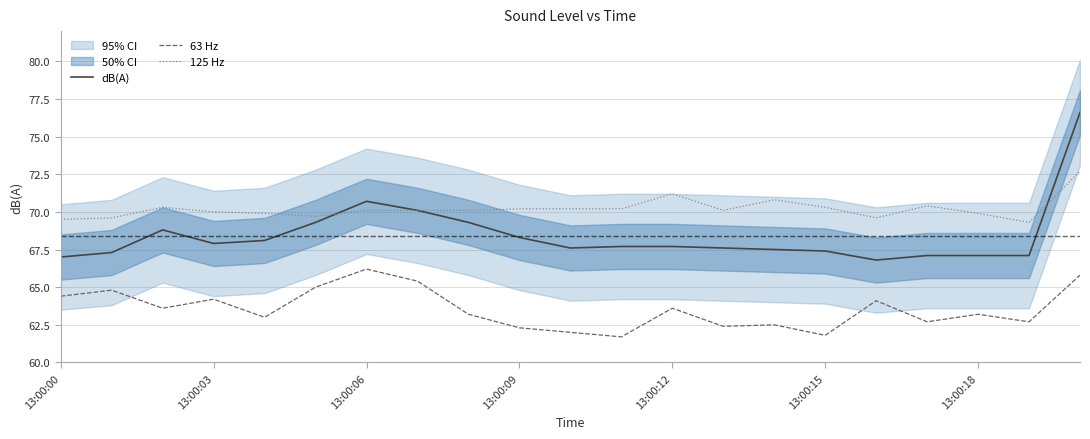

At which label is dB(A) closest to 71?

13:00:06